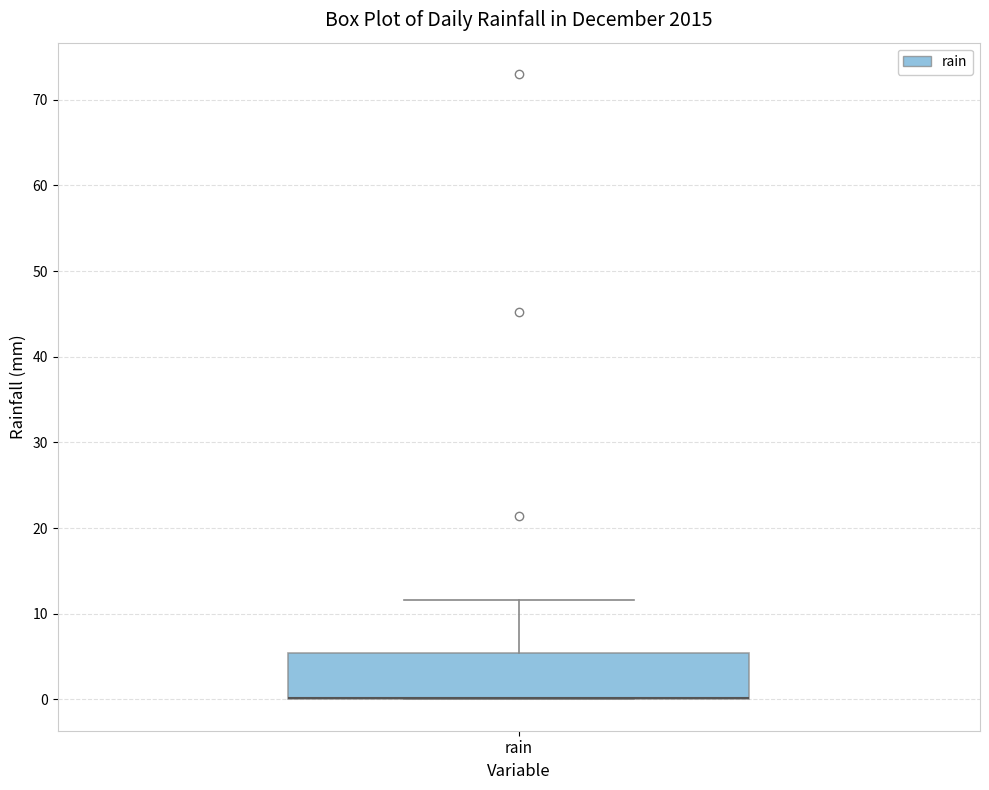

Read this box plot against the y-axis: the position of the median line, the range covered by the box, and the ends of both whiskers. The values are not printed on the chart, so give them approximately, as read against the axis.

median 0 (drawn on the box's lower edge), box 0 to 5, whiskers 0 to 12